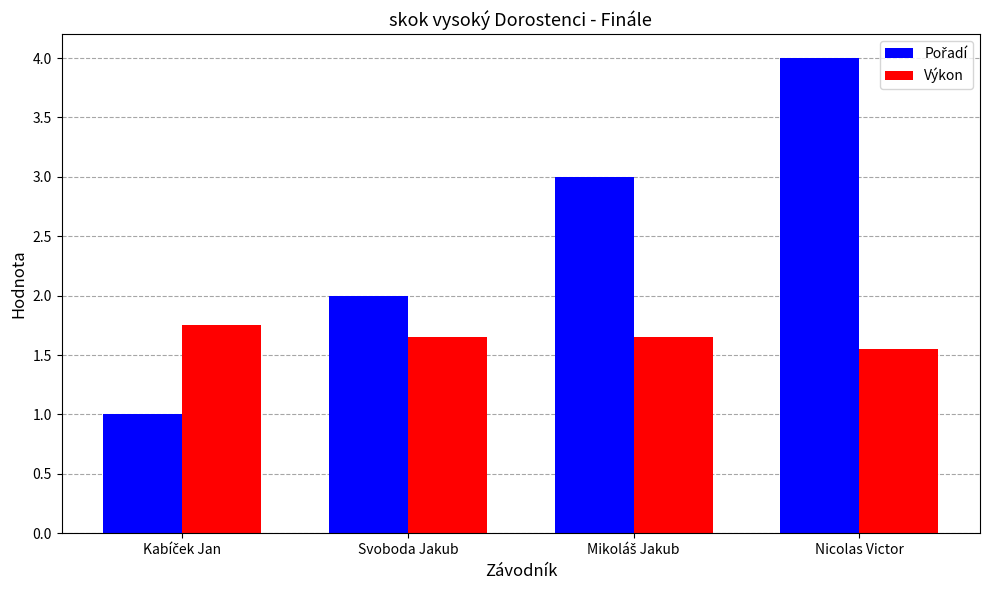

What is the label of the 3rd bar from the right?

Svoboda Jakub